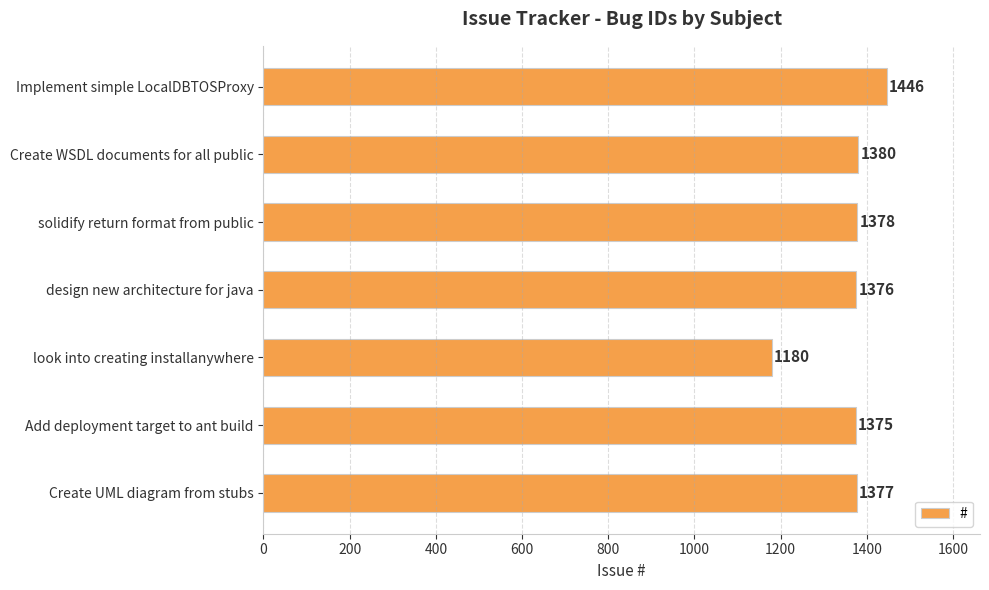

Where is the data nearest to the value 1313?

Add deployment target to ant build